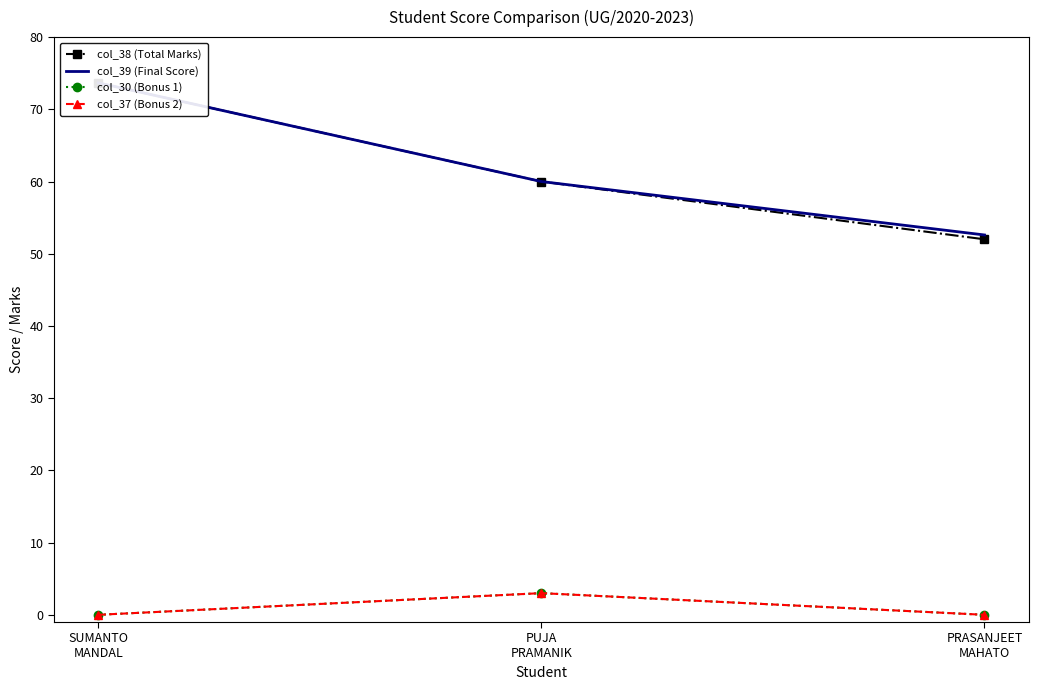

Reading left to right, transcribe all the data shown in this chart.

col_38 (Total Marks): 73.7	60.0	52.0
col_39 (Final Score): 73.7	60.0	52.6
col_30 (Bonus 1): 0.0	3.0	0.0
col_37 (Bonus 2): 0.0	3.0	0.0